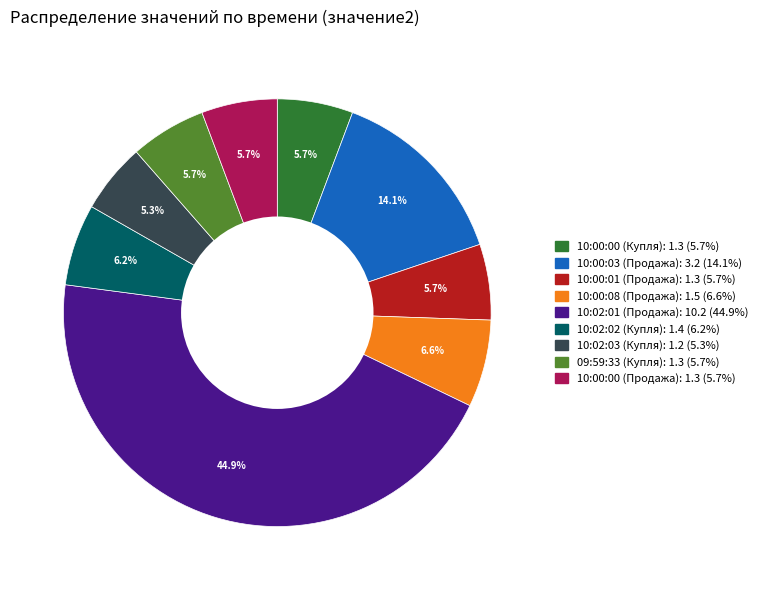

Does any single category account for the majority?

No